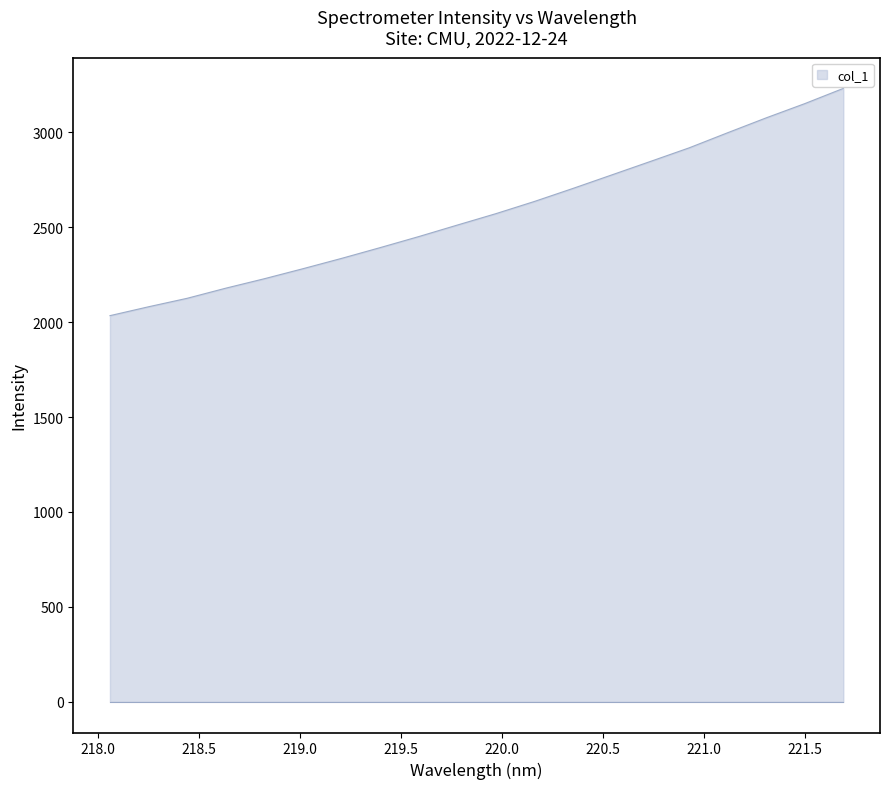

What is the difference between the maximum and minimum values?

1197.1